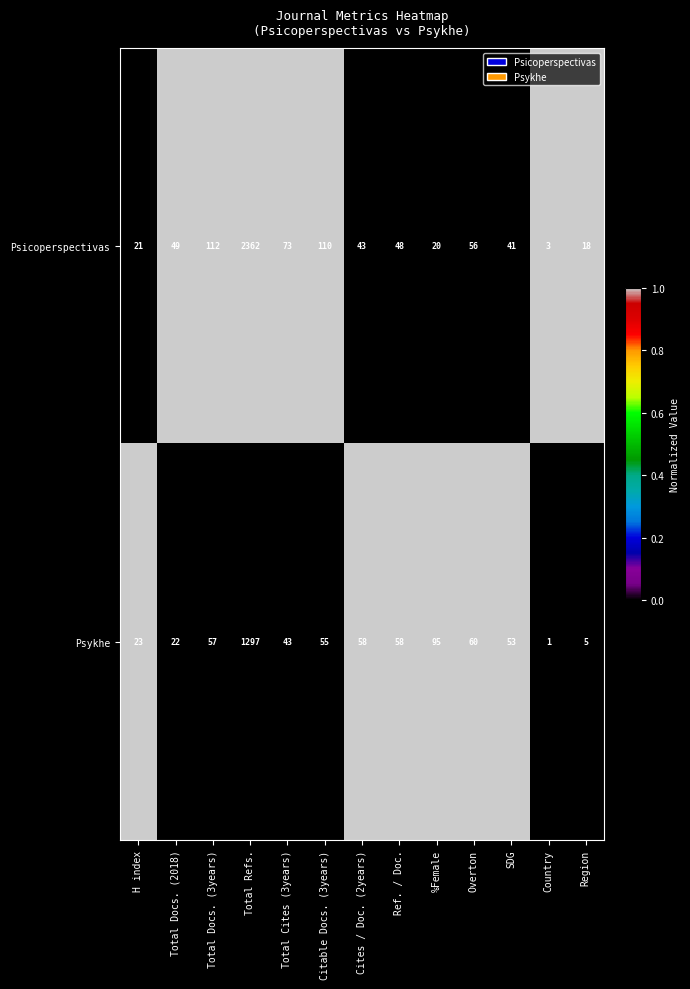

Which label corresponds to the smallest value in the chart?

Country